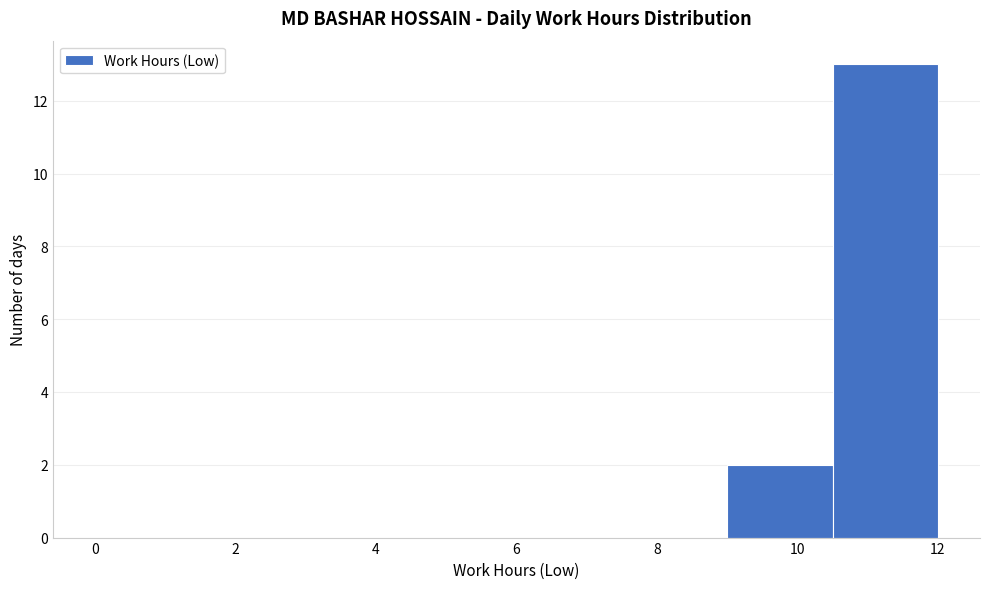

Reading left to right, list every bar in this chart as the range it spans on the x-axis followed by its height. Neither the bar edges nor the heights are printed on the chart, so give them approximately, as read against the axes.

0.0 to 1.5: 0
1.5 to 3.0: 0
3.0 to 4.5: 0
4.5 to 6.0: 0
6.0 to 7.5: 0
7.5 to 9.0: 0
9.0 to 10.5: 2
10.5 to 12.0: 13